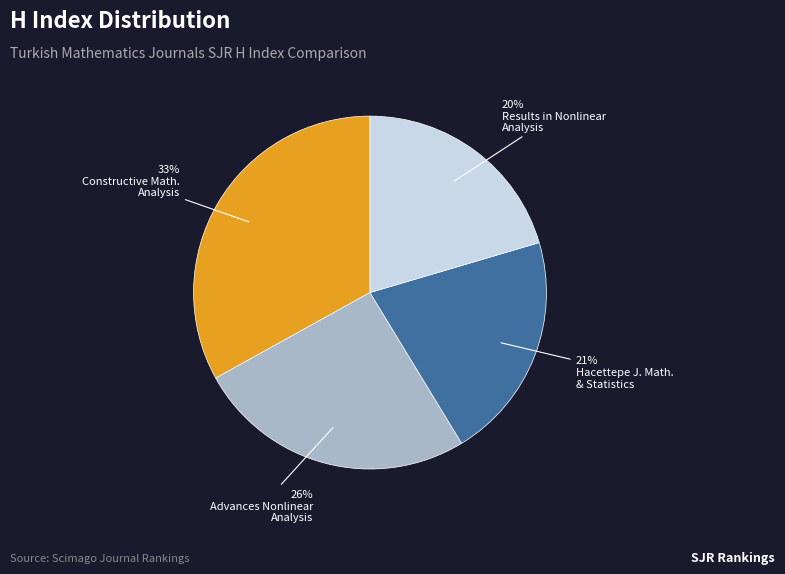

How many slices are in this pie chart?

4